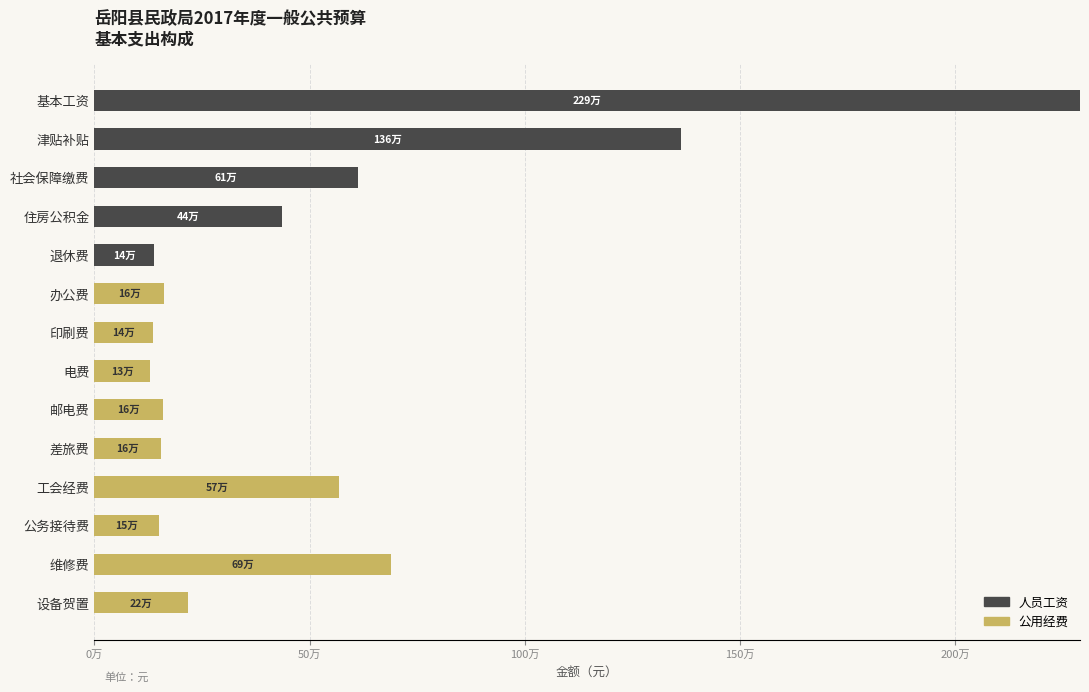

What are all the series names shown in the legend?

人员工资, 公用经费